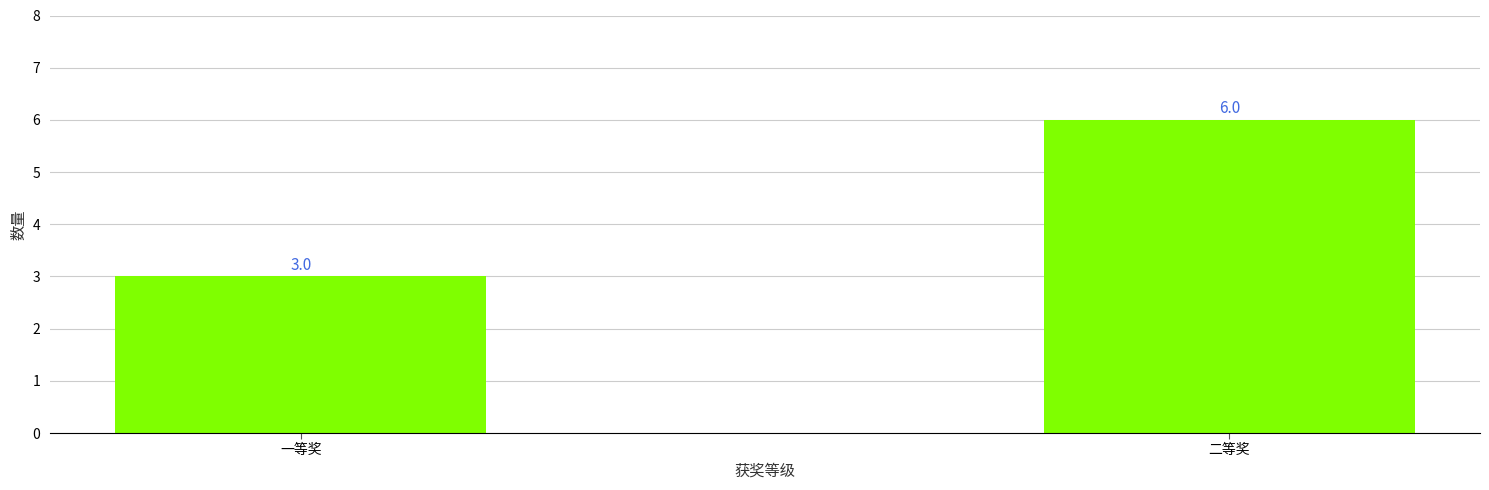

List the labels in order of value, largest first.

二等奖, 一等奖